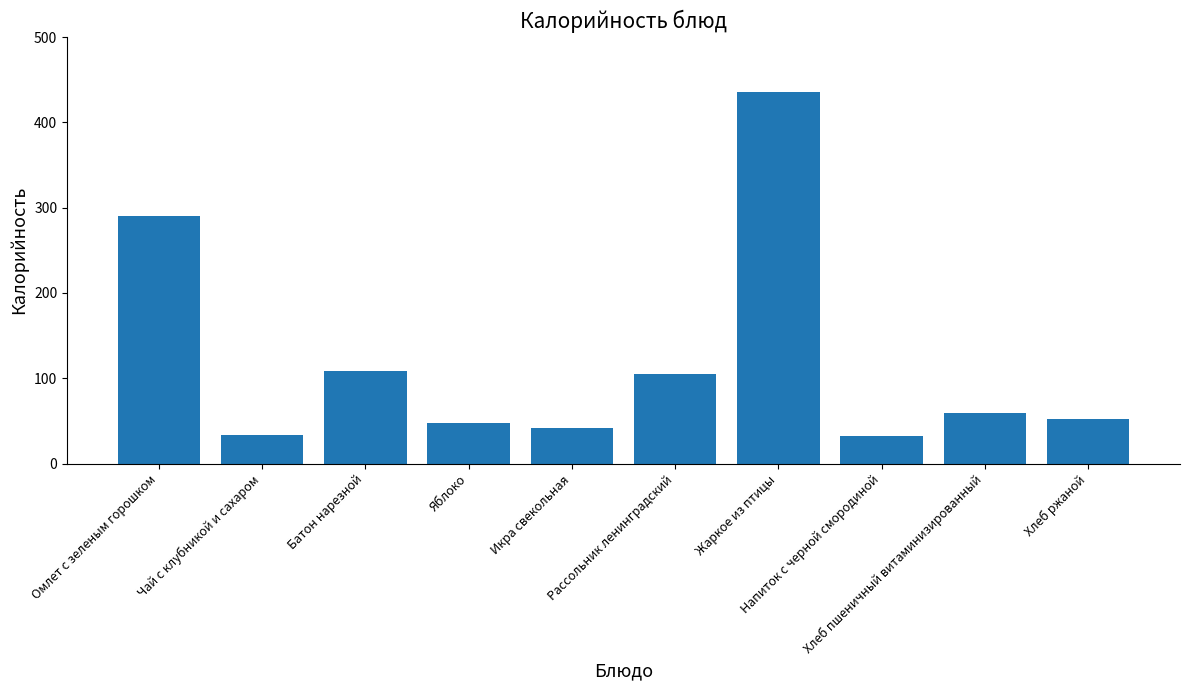

What is the value of the 4th bar from the left?

47.0